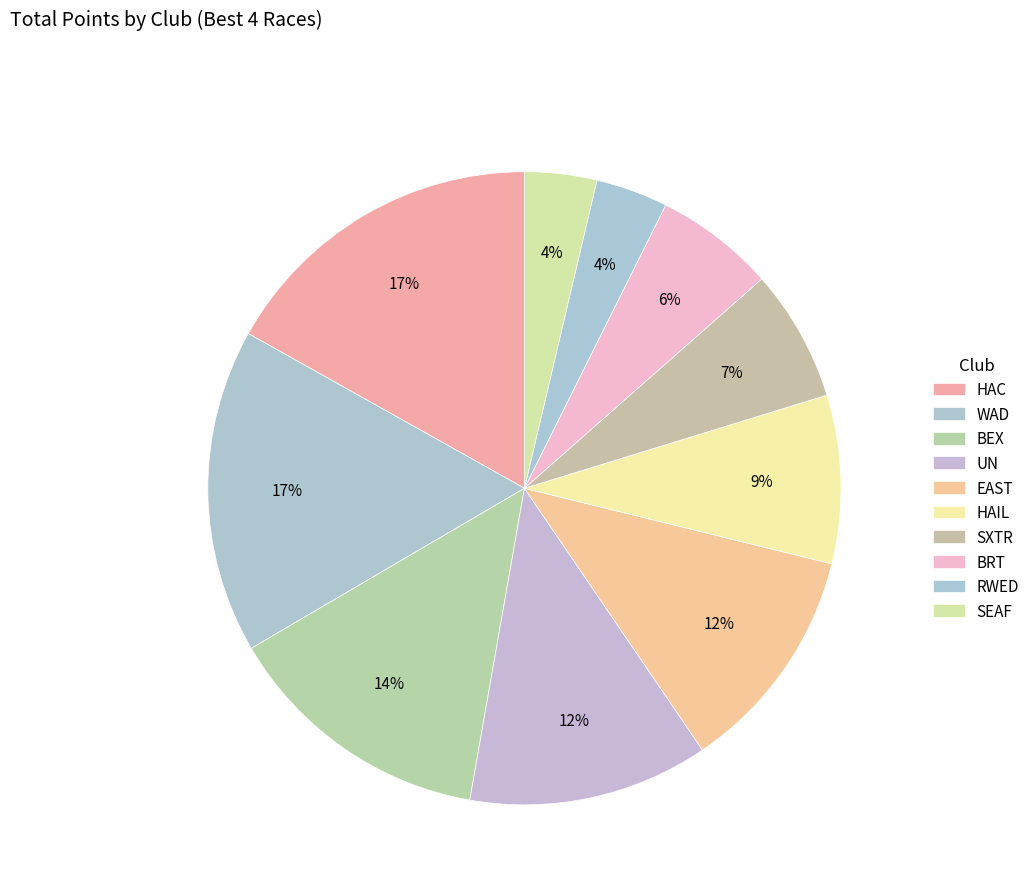

To the nearest percent, what is the difference between the largest and smallest slice percentages?

13%